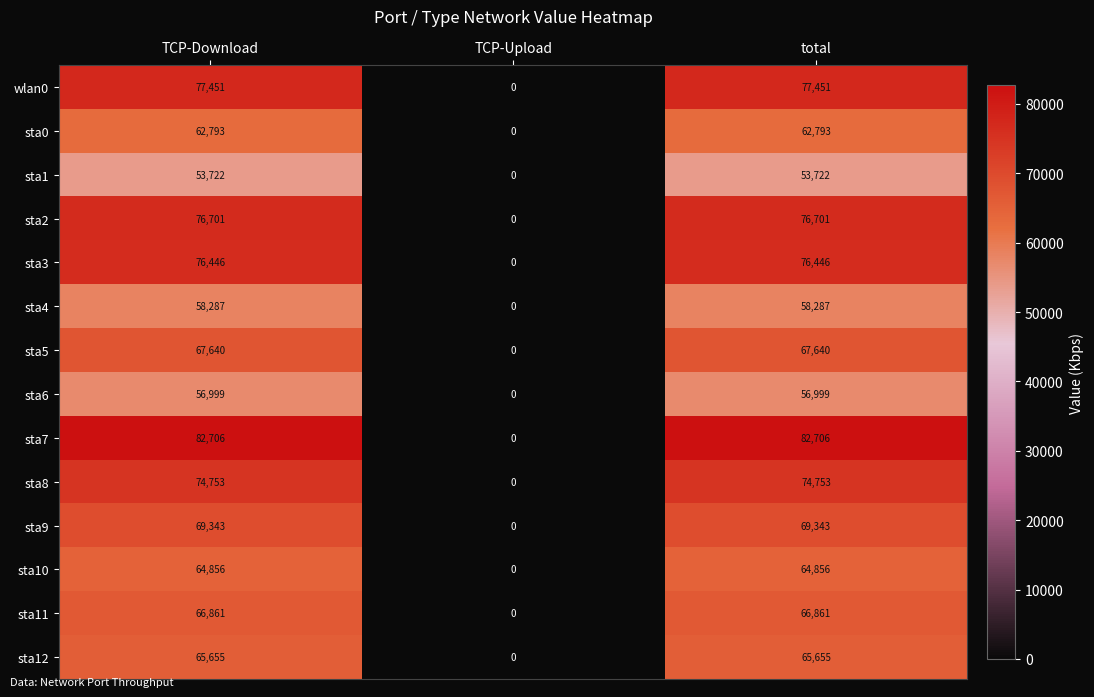

Which series has the largest range (max minus min)?

sta7